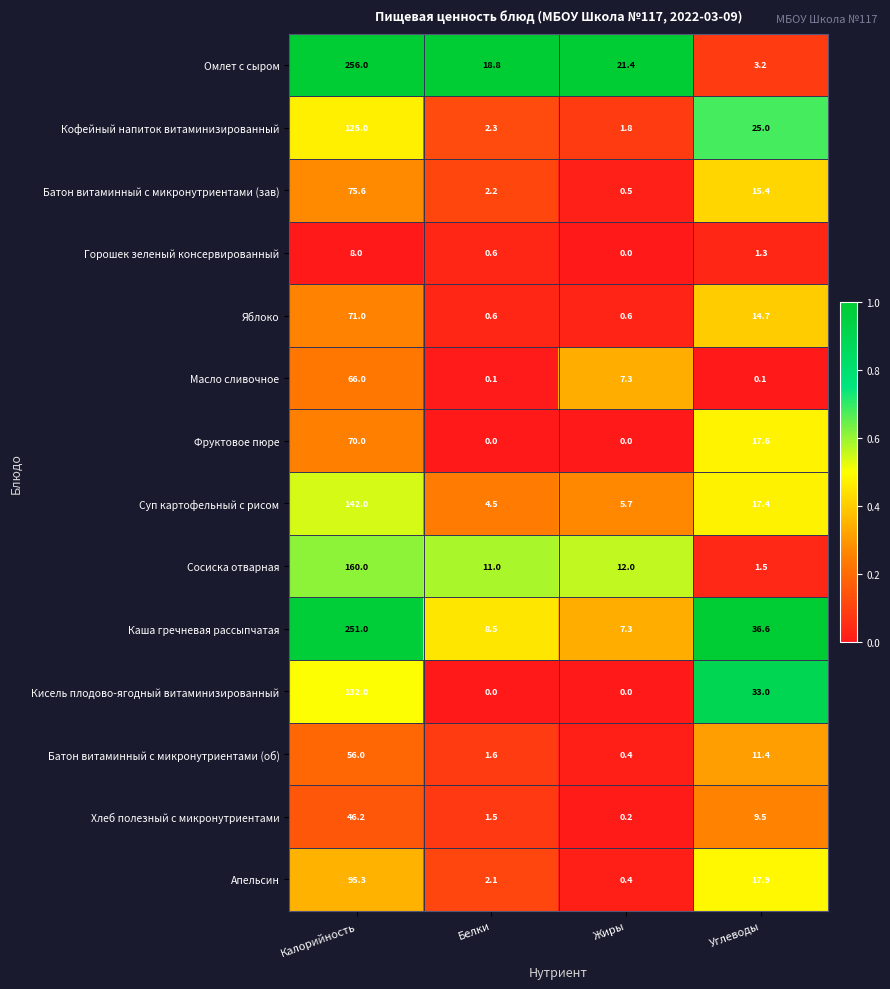

At which label is Яблоко closest to 35?

Углеводы